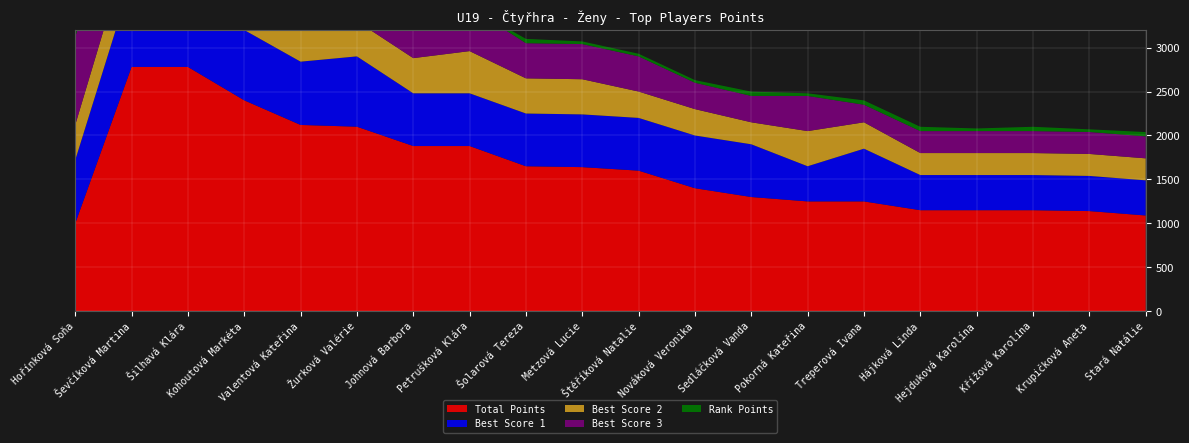

Reading left to right, list all the values displayed in this chart.

Total Points: 1000	2780	2780	2400	2120	2100	1880	1880	1650	1640	1600	1400	1300	1250	1250	1150	1150	1150	1140	1090
Best Score 1: 720	1000	1000	800	720	800	600	600	600	600	600	600	600	400	600	400	400	400	400	400
Best Score 2: 400	480	480	400	400	400	400	480	400	400	300	300	250	400	300	250	250	250	250	250
Best Score 3: 1000	1000	1000	800	1000	600	480	500	400	400	400	300	300	400	200	250	250	250	250	250
Rank Points: 30	30	30	30	2	49	49	2	49	30	30	30	49	30	49	49	30	49	30	49